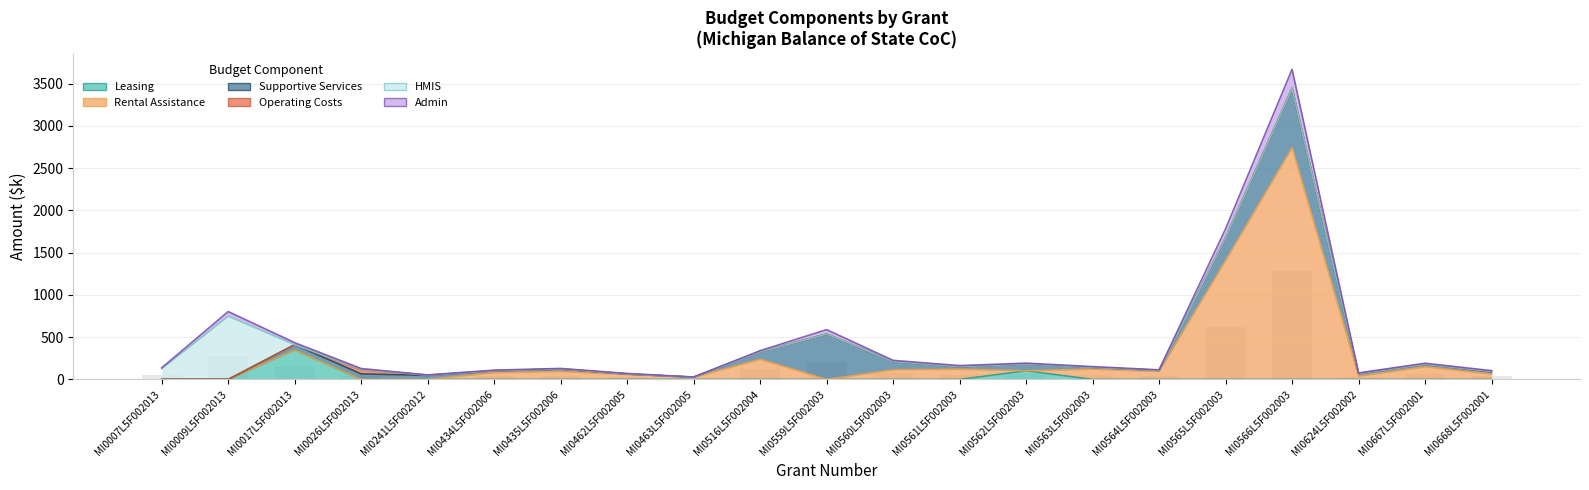

Does the chart contain any negative values?

No